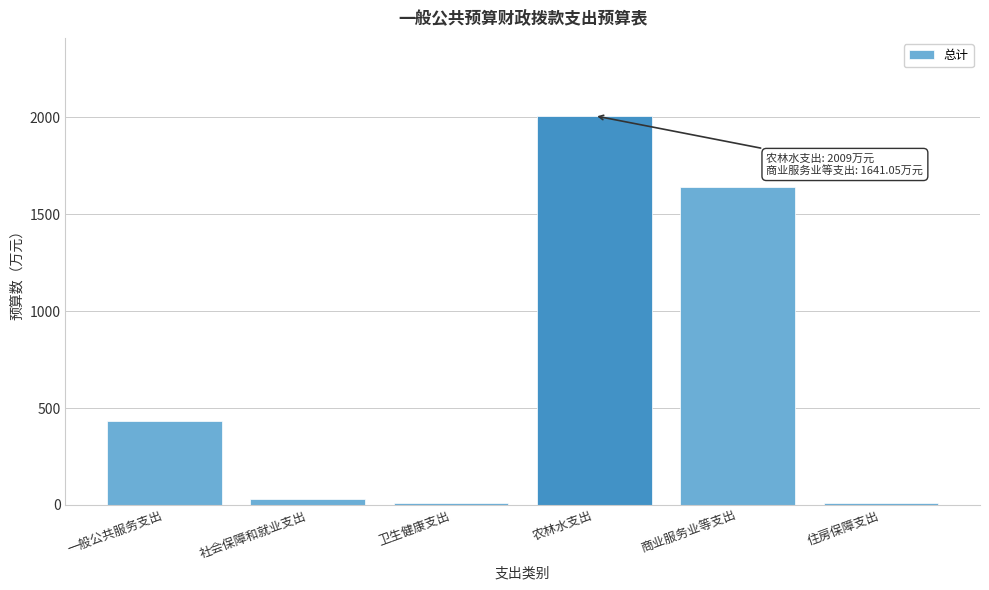

The chart shows a value of 431.9 at 一般公共服务支出. True or false?

True